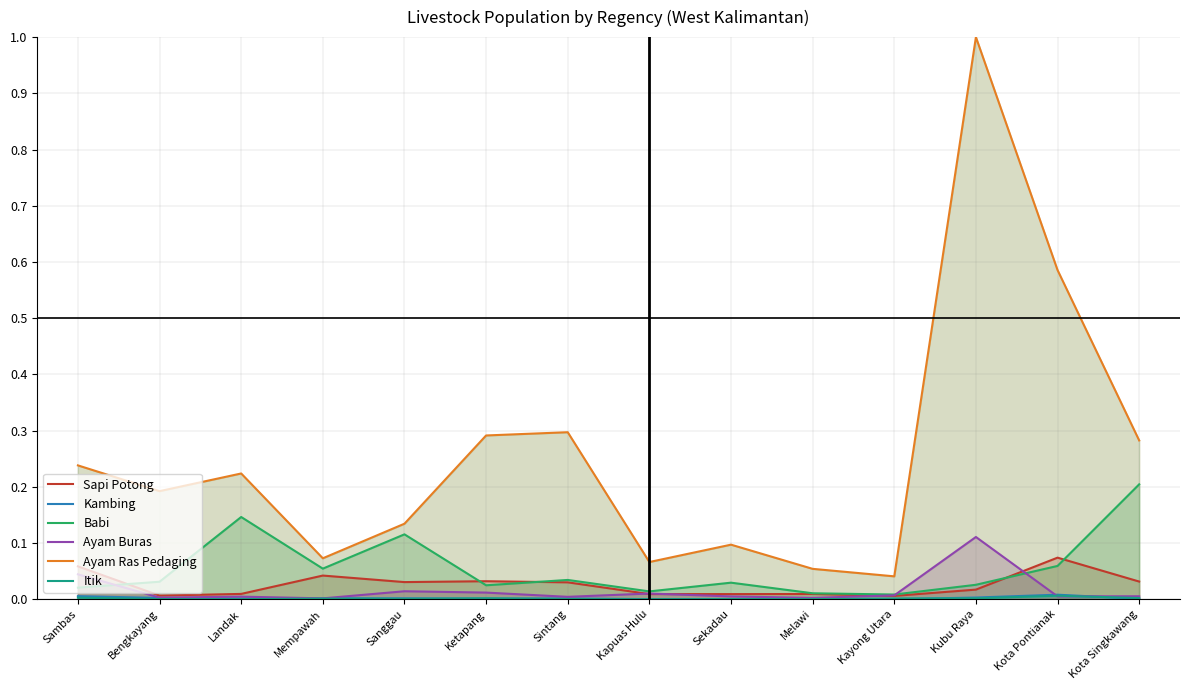

At which category is the sum across all series the highest?

Kubu Raya